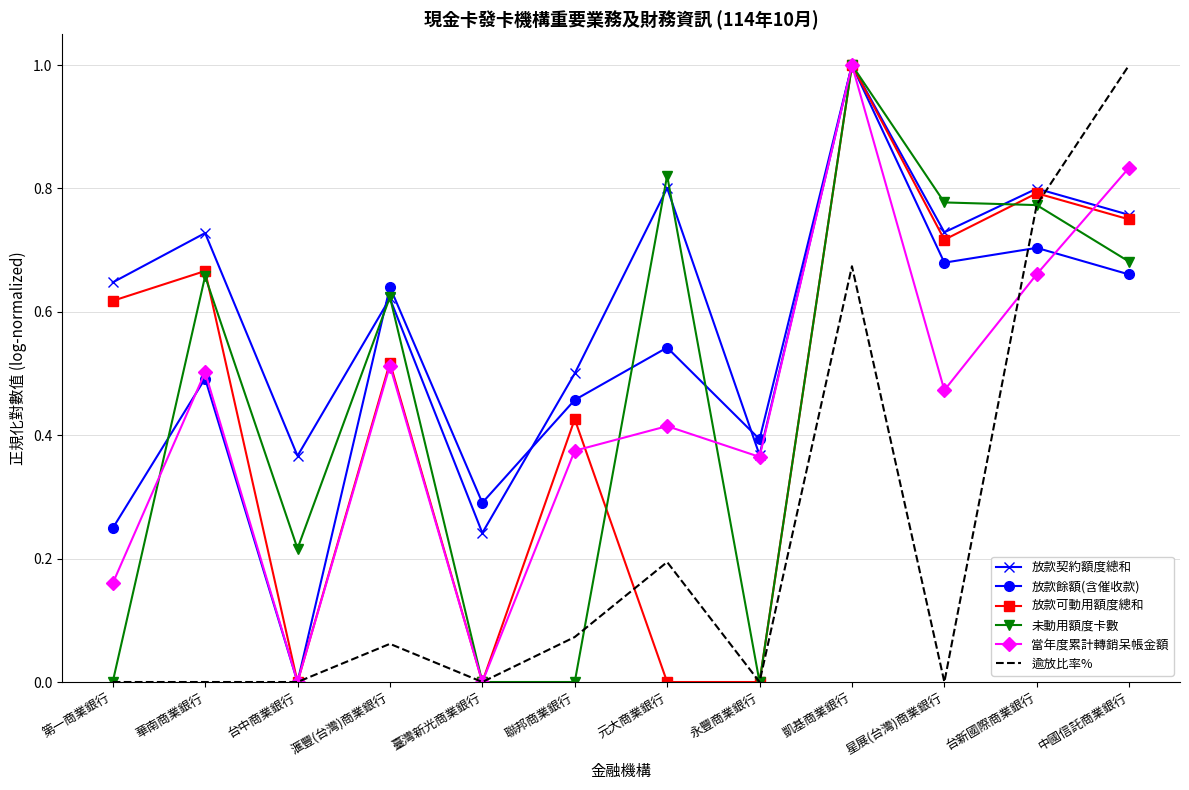

The 未動用額度卡數 series shows 0.8 at 元大商業銀行. True or false?

True